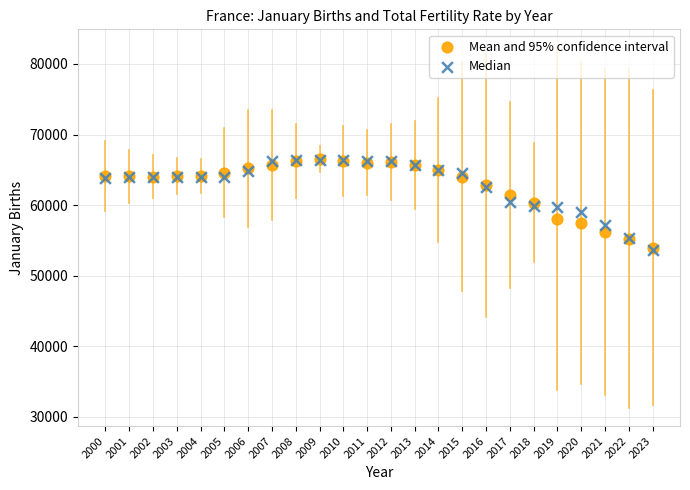

Which series has the widest spread of Y values?

Median